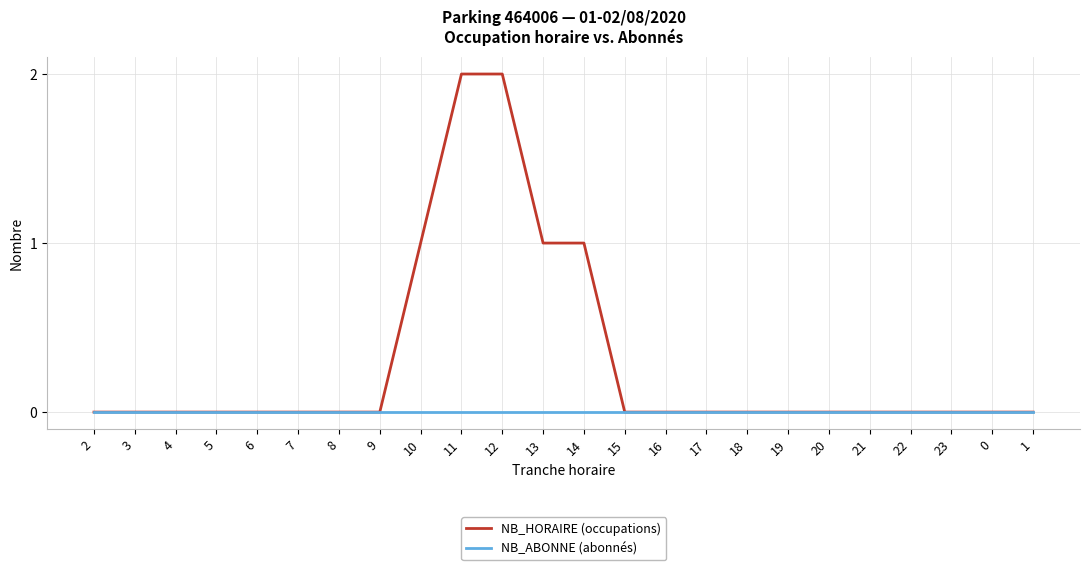

What position from the right is 12?

14